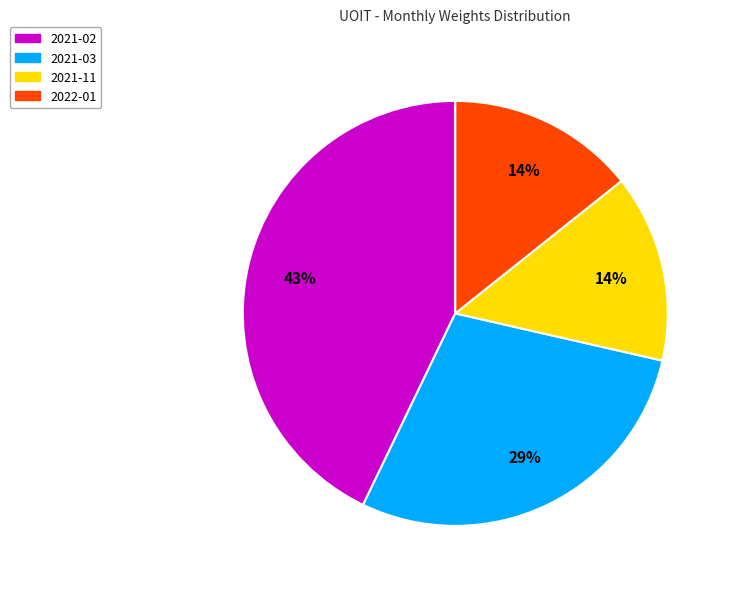

To the nearest percent, what portion does 2022-01 represent?

14%